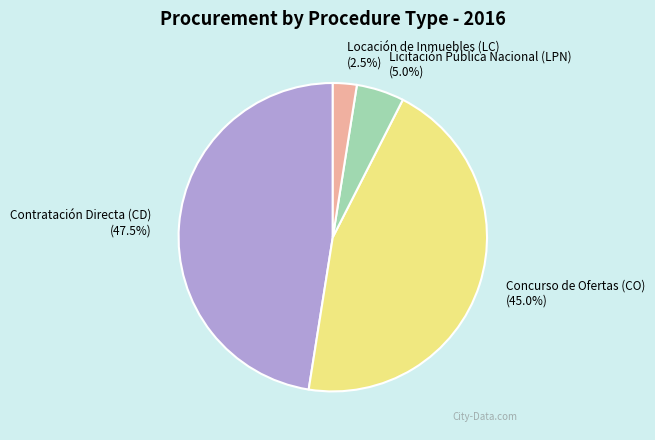

How many segments does this pie chart have?

4